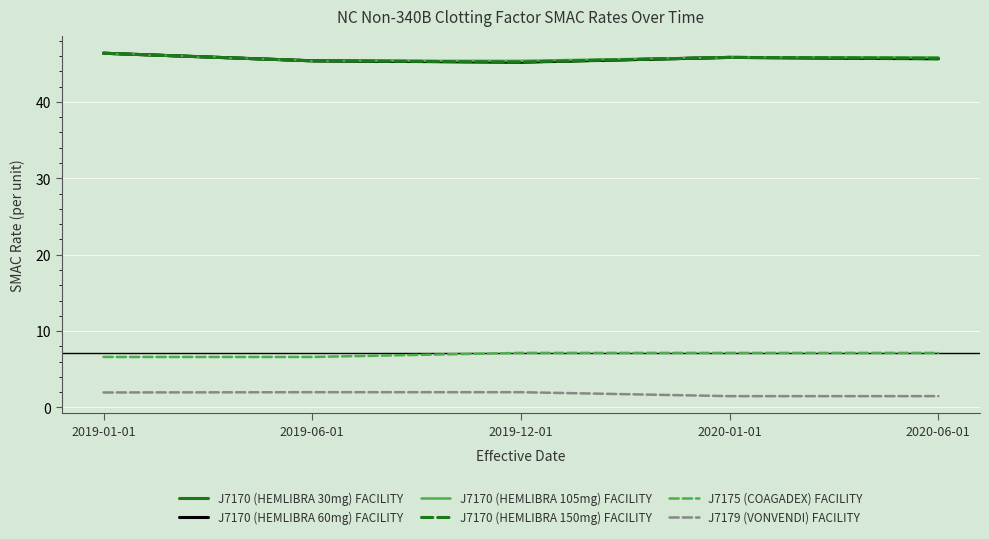

What is the total value across all series at 2019-01-01?

194.1